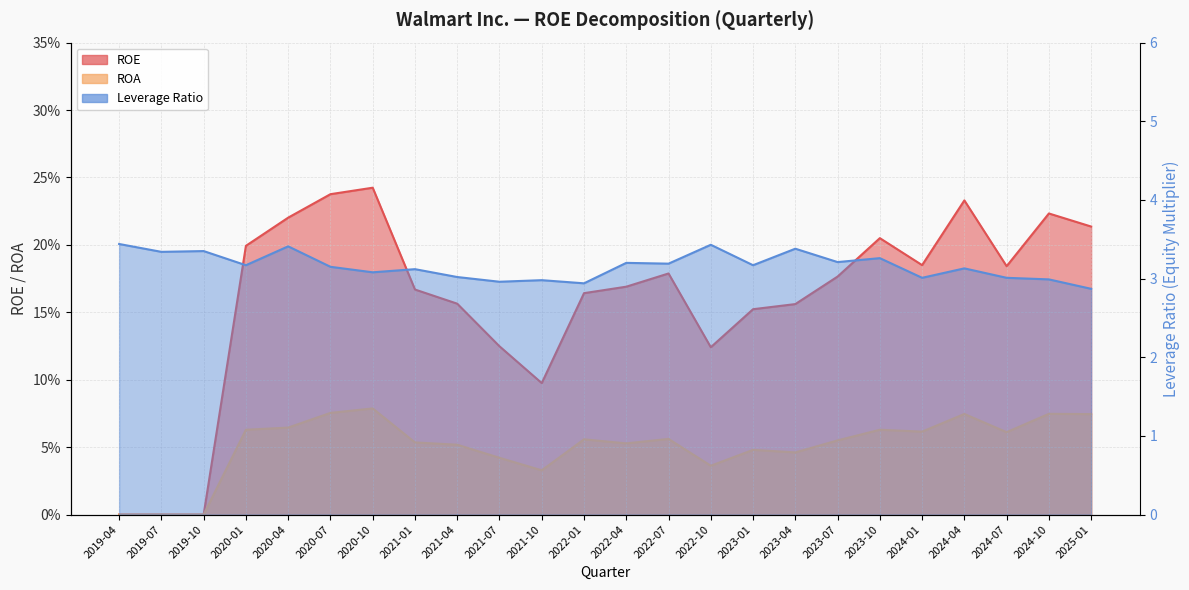

How many ROA values are between 0 and 1?

24